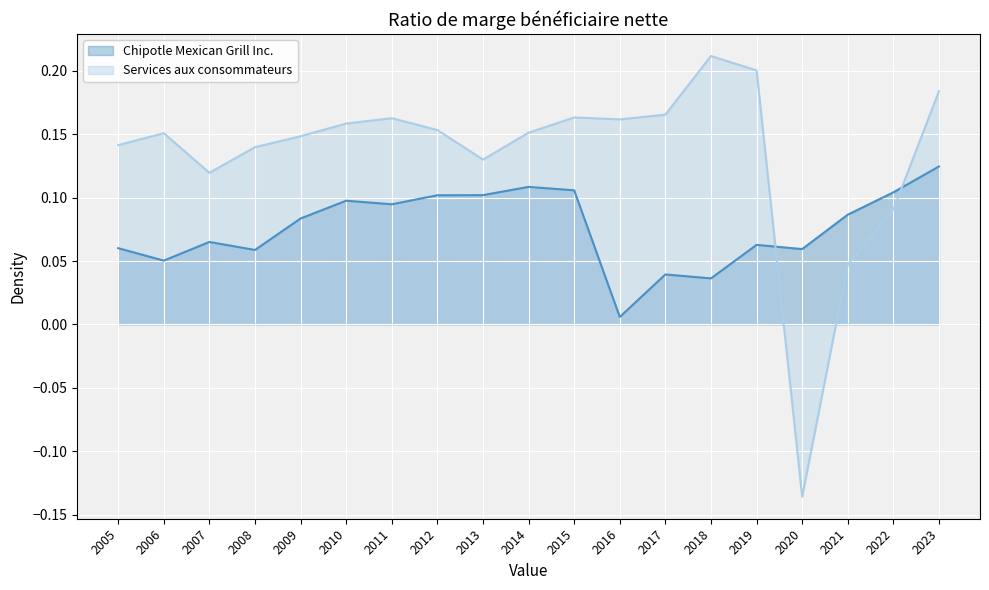

At how many categories does at least one series exceed 0?

19